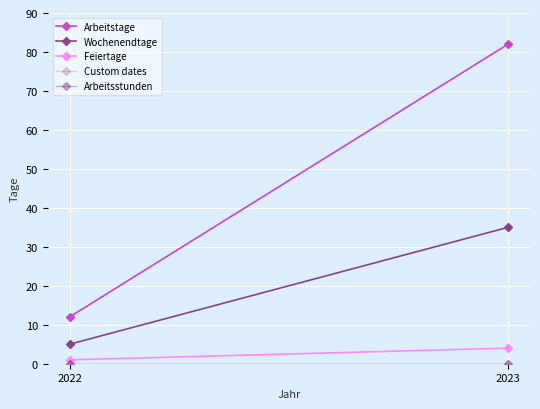

The Feiertage series shows 6 at 2023. True or false?

False